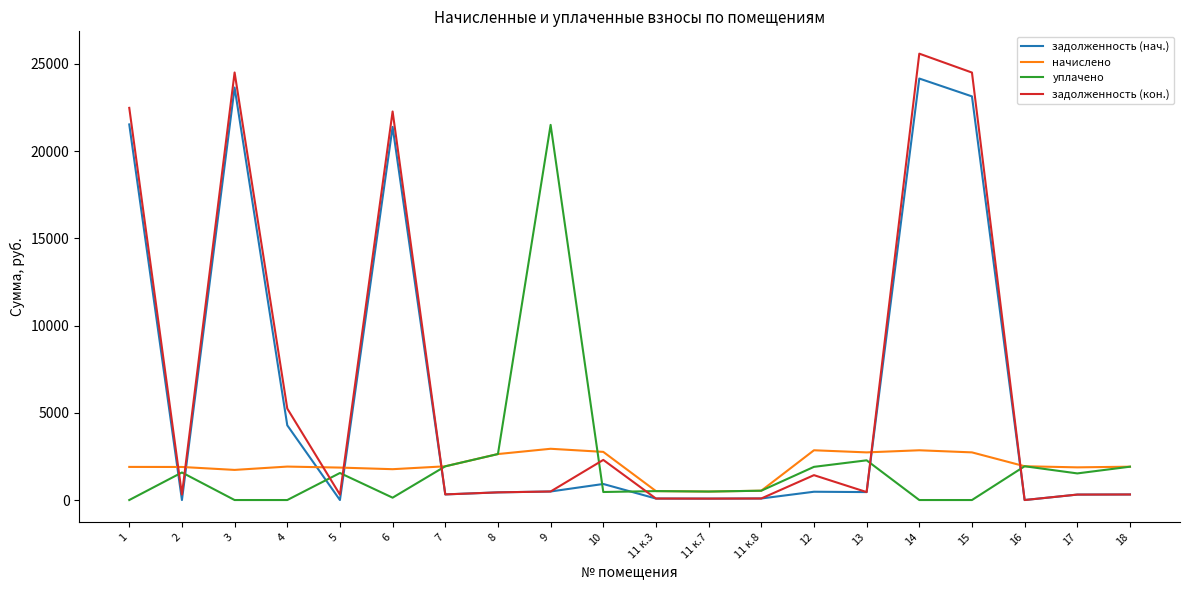

What is the highest value of the уплачено series?

21506.6